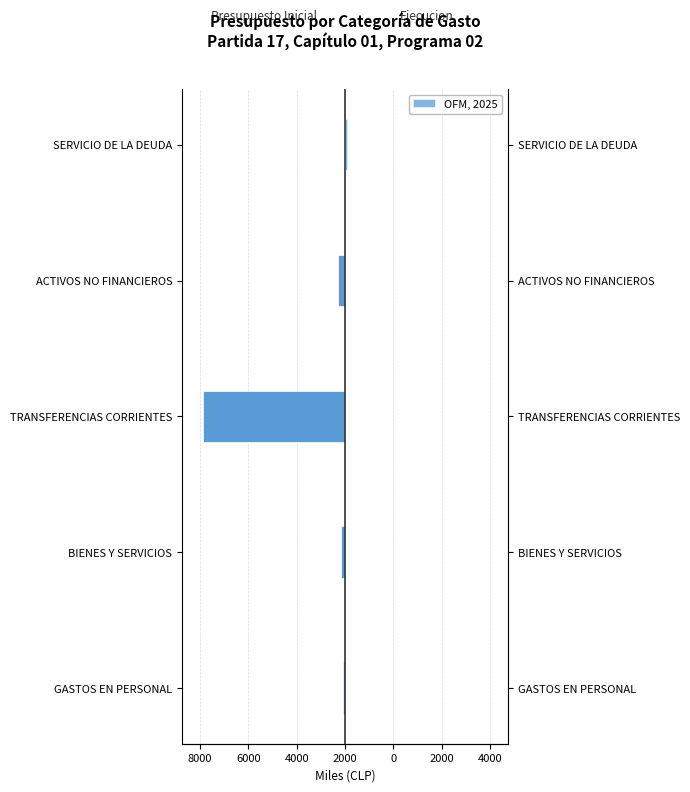

True or false: Ejecucion Acumulada al ENERO has a value of 9.9 at ACTIVOS NO FINANCIEROS.

False